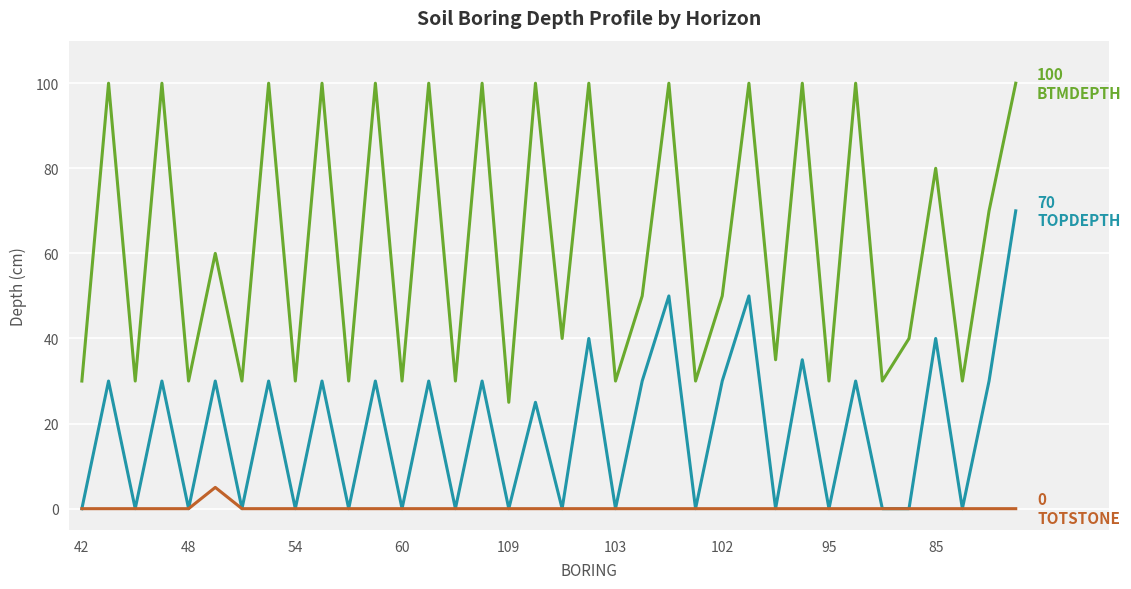

What is the maximum value shown in the chart?

100